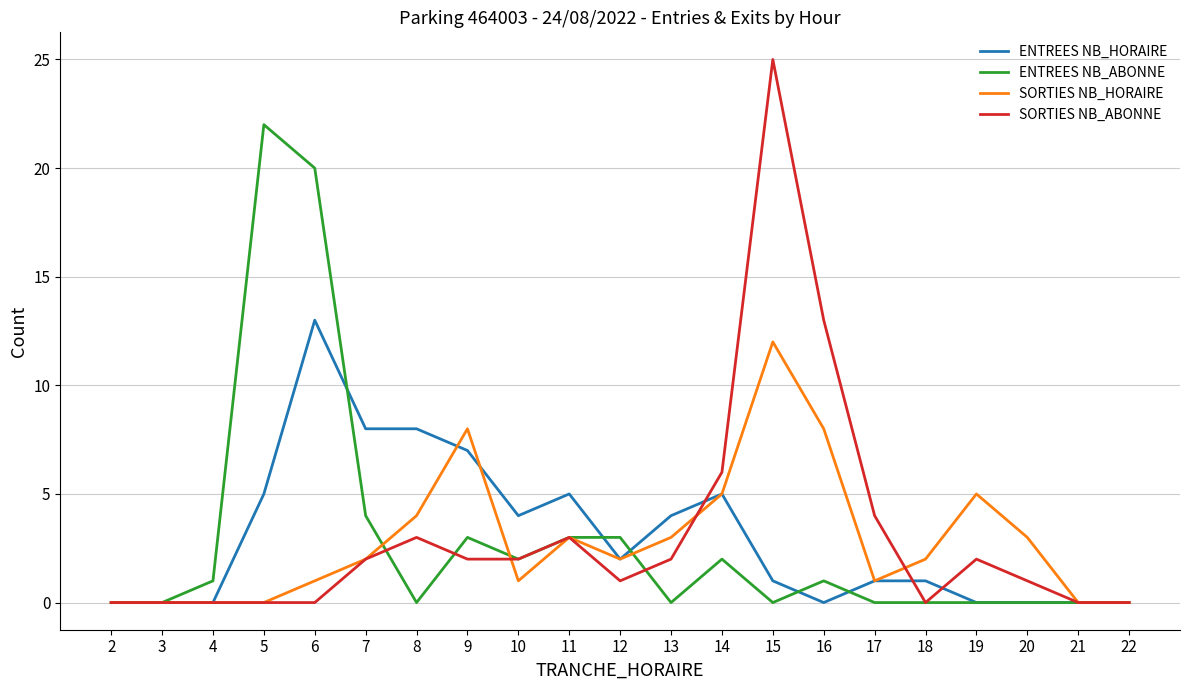

Between 3 and 6, which series saw the biggest shift?

ENTREES NB_ABONNE